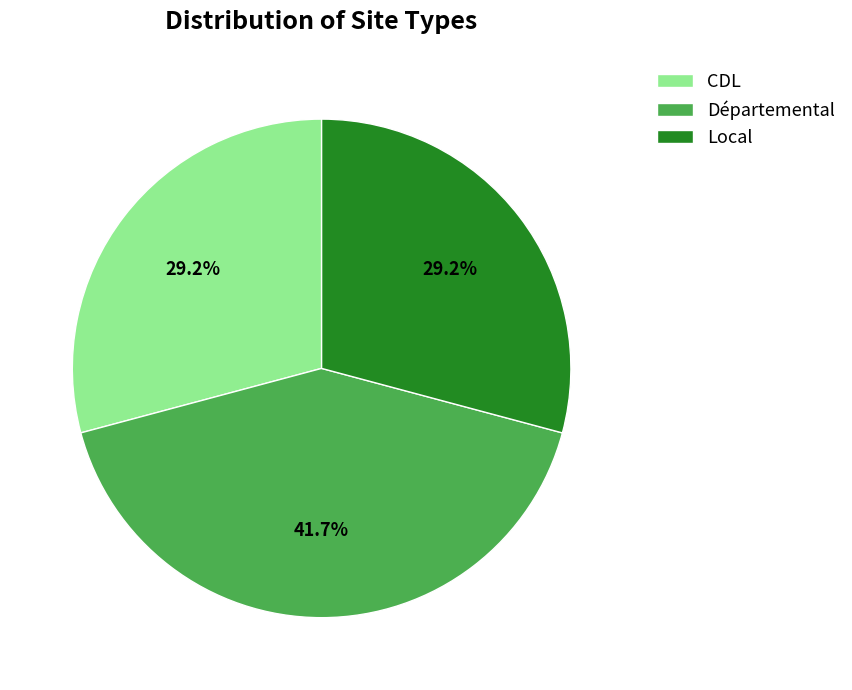

Is there a majority slice in this chart?

No